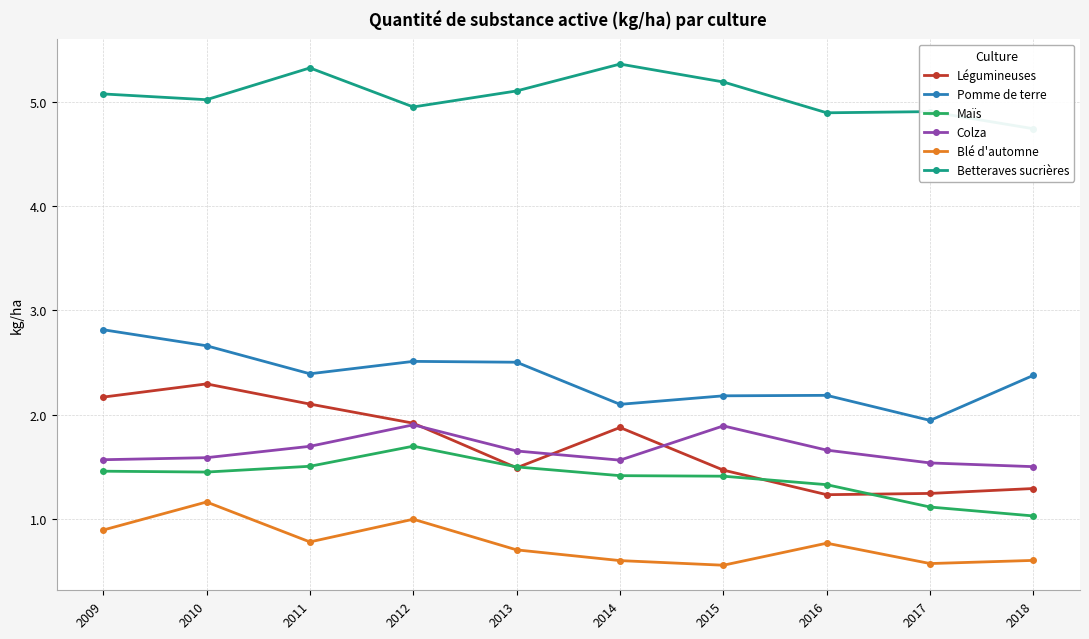

True or false: Colza has a value of 0.8 at 2016.

False